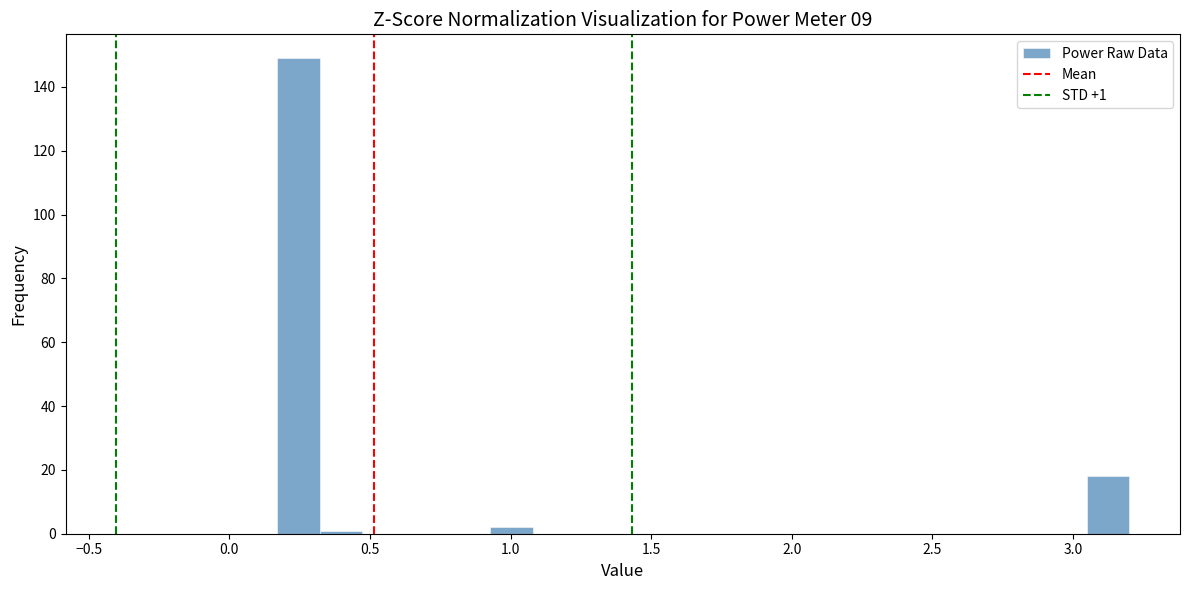

Read against the x-axis, roughly where is the centre of the tallest bar?

0.25